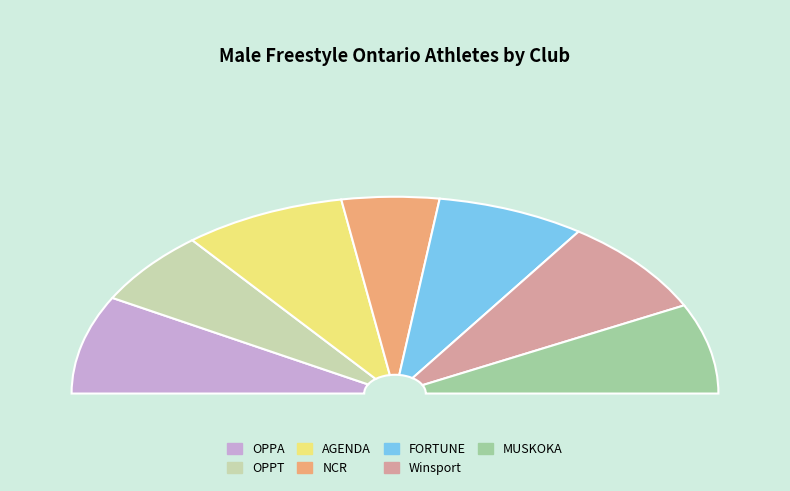

Is AGENDA the majority of the pie?

No